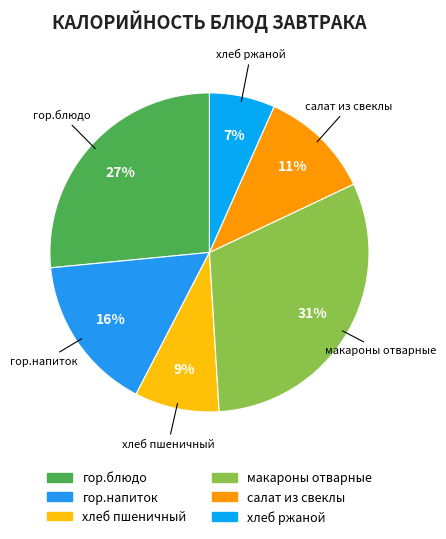

What percentage is the салат из свеклы slice, to the nearest percent?

11%